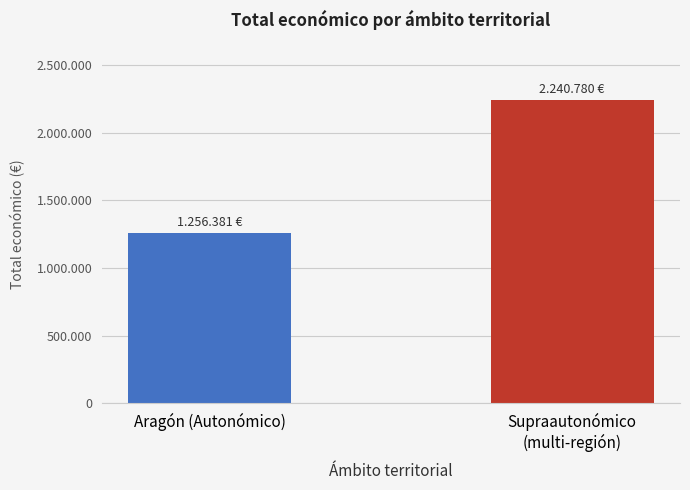

Between Aragón (Autonómico) and Supraautonómico
(multi-región), which is larger?

Supraautonómico
(multi-región)